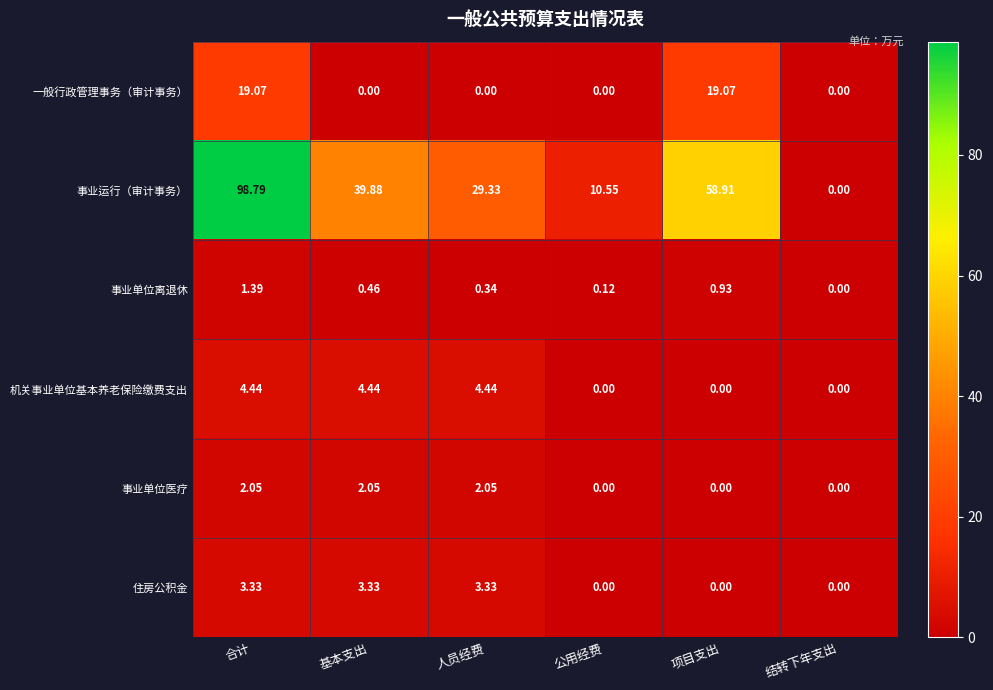

Where is 事业运行（审计事务） nearest to the value 49?

基本支出